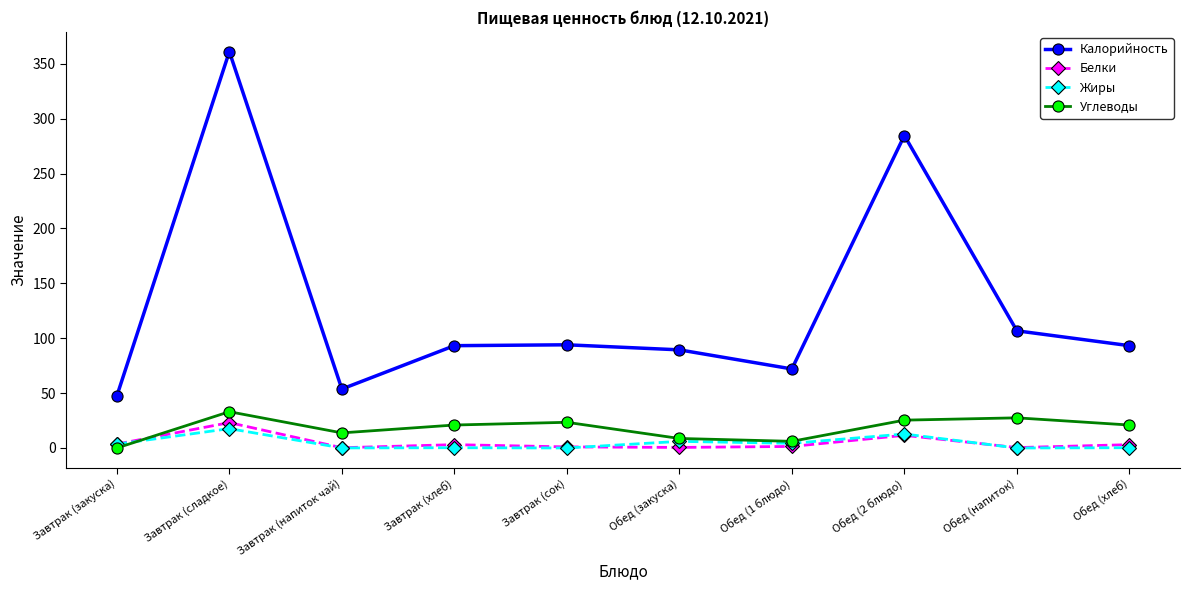

What is the spread (max minus min) of values at Обед (хлеб)?

93.0